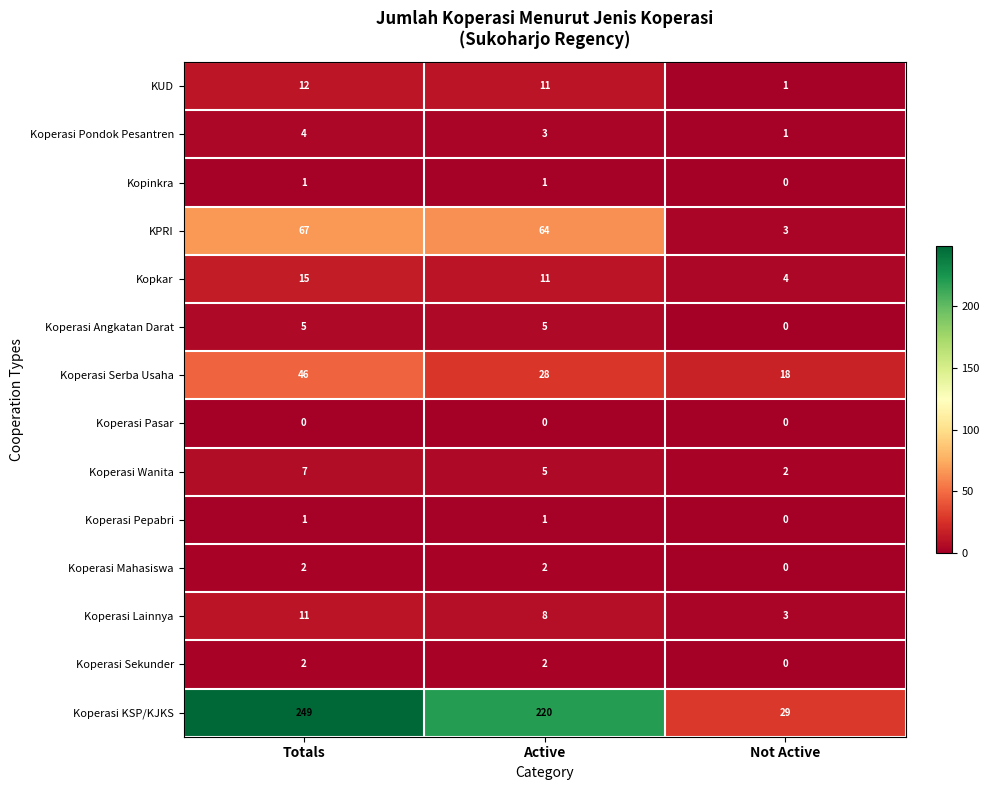

The Koperasi Mahasiswa series shows 3 at Active. True or false?

False